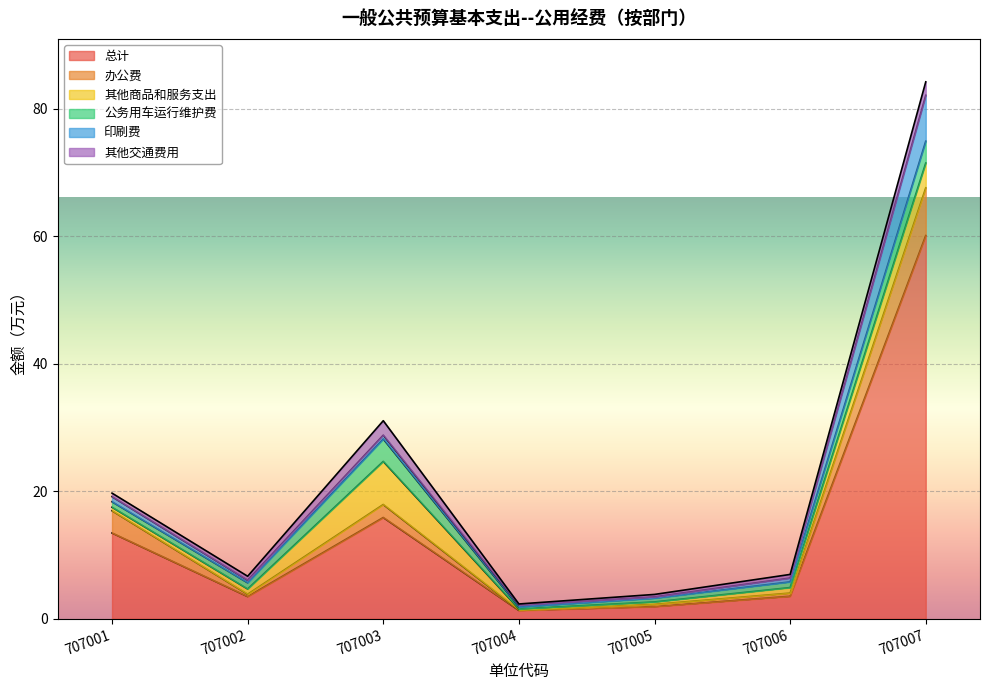

The 印刷费 series shows 0.3 at 707004. True or false?

True